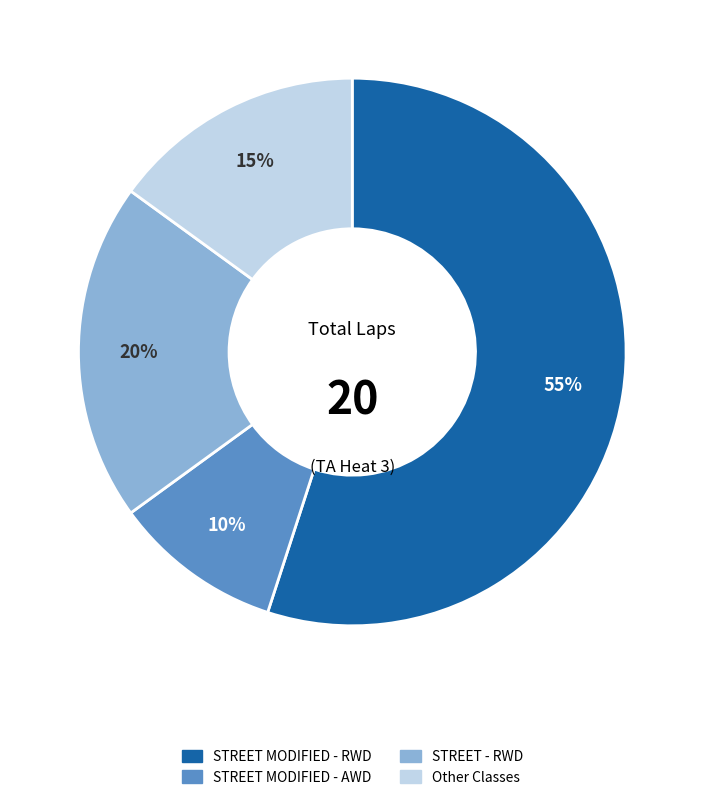

Which has a higher value, STREET MODIFIED - AWD or Other Classes?

Other Classes